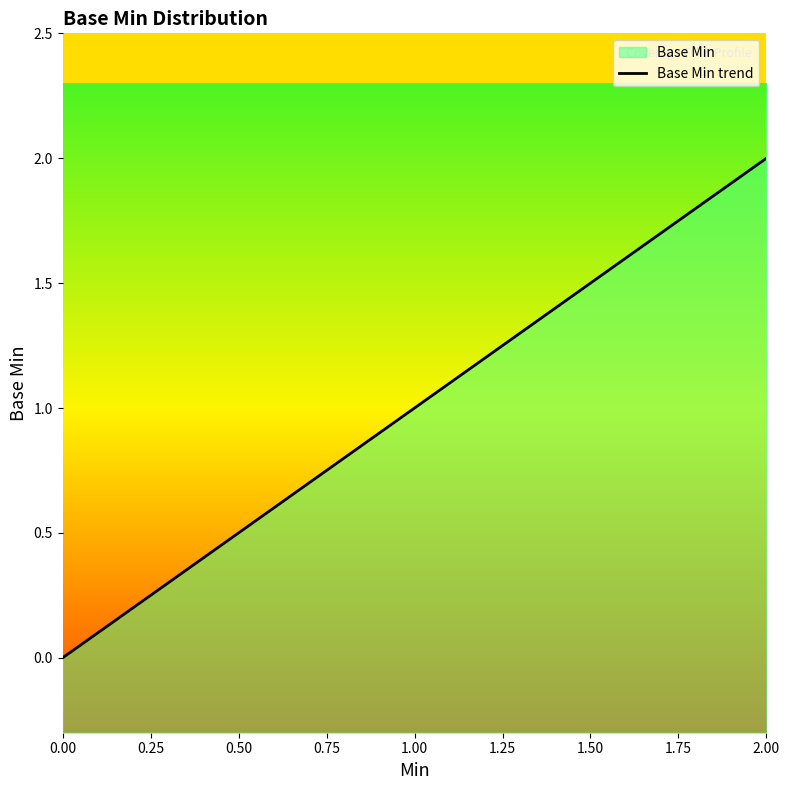

True or false: the data shows 0 at 0.

True